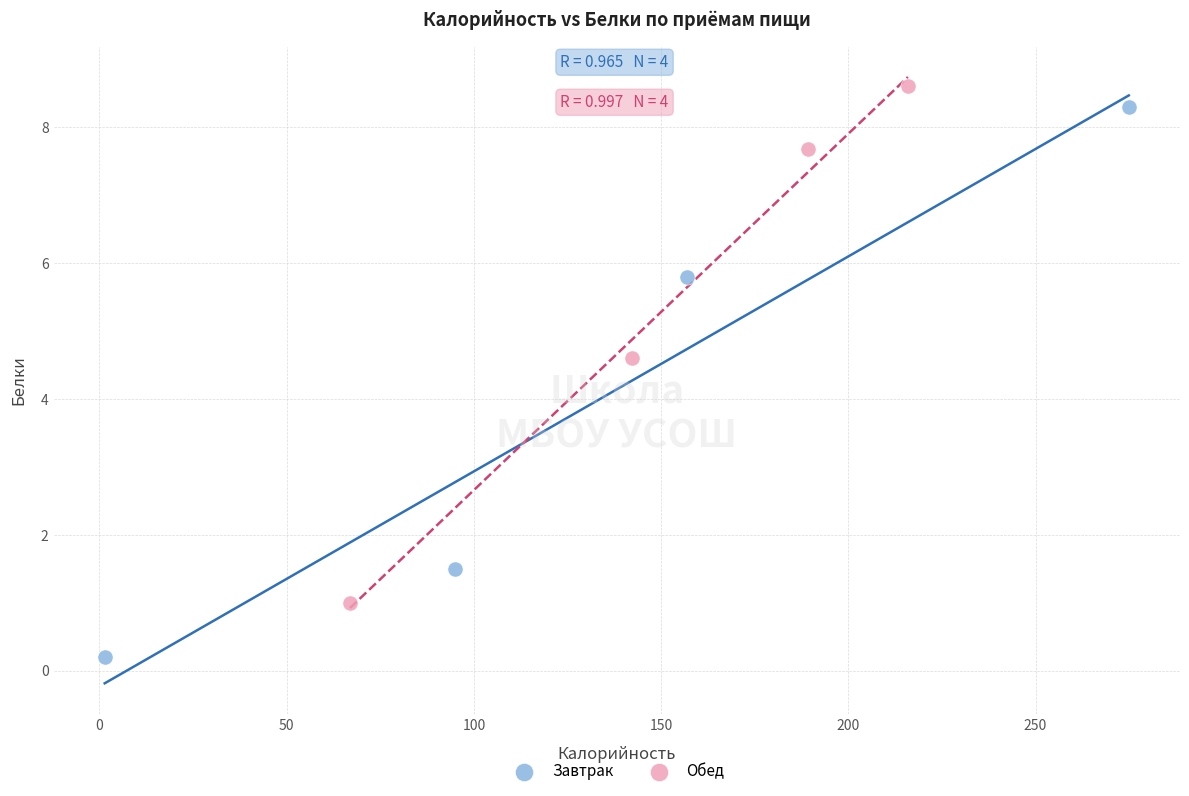

Which series contains the highest Y value?

Обед